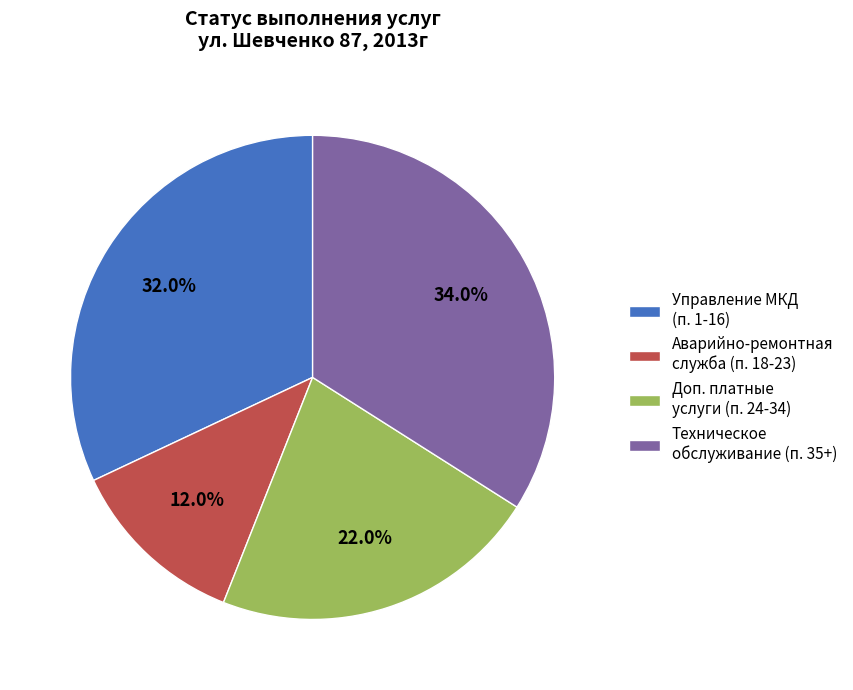

Approximately how many times larger is the value at Управление МКД (п. 1-16) compared to Техническое обслуживание (п. 35+)?

0.9